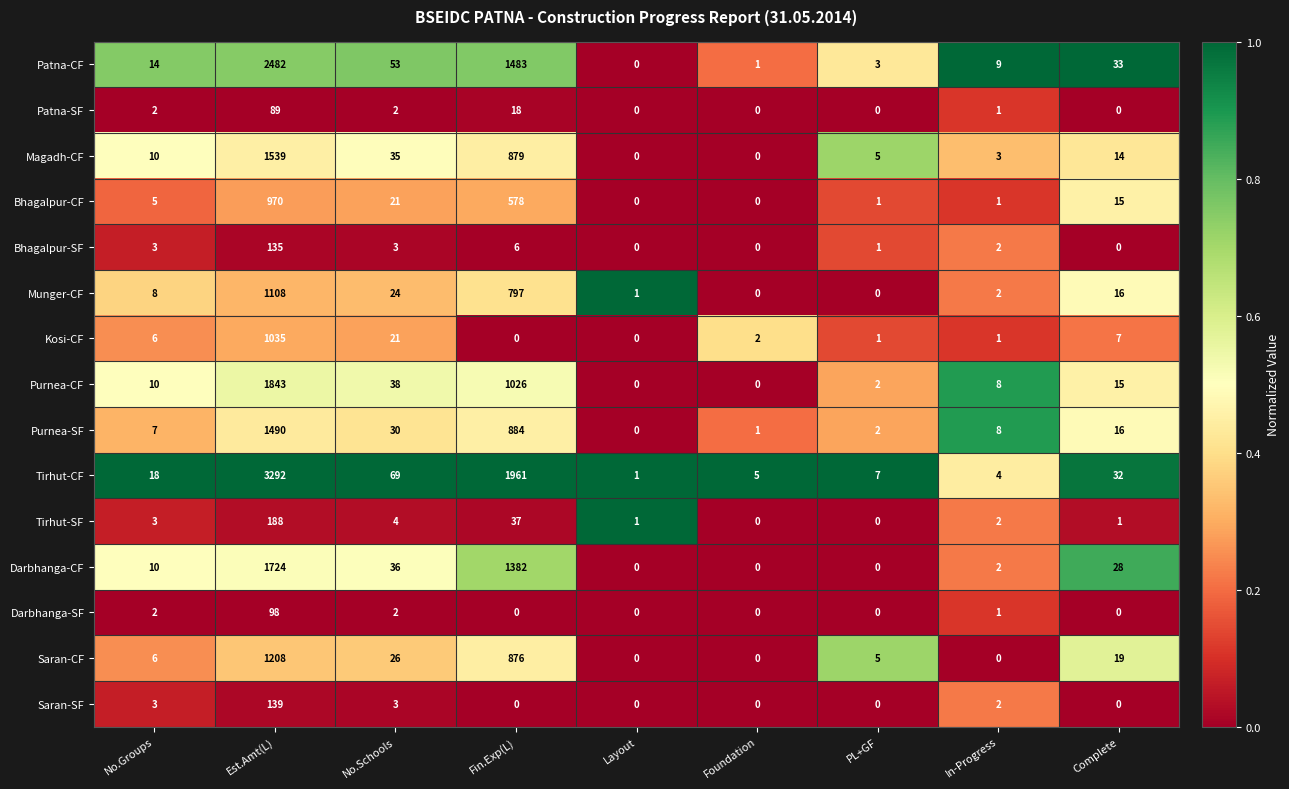

What is the difference between the second highest and second lowest values in the Bhagalpur-CF series?

578